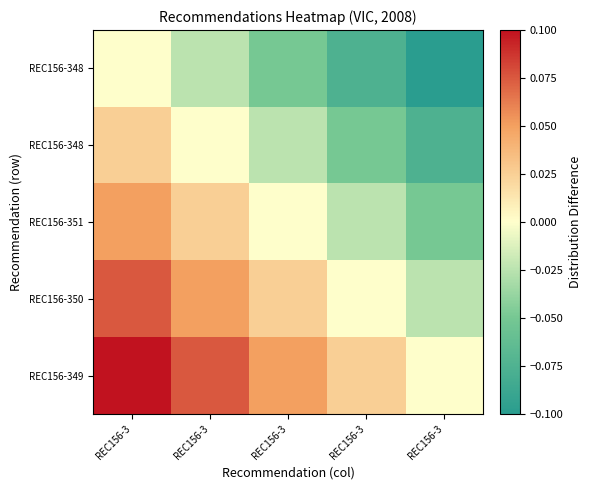

What is the minimum value shown in the chart?

-0.1